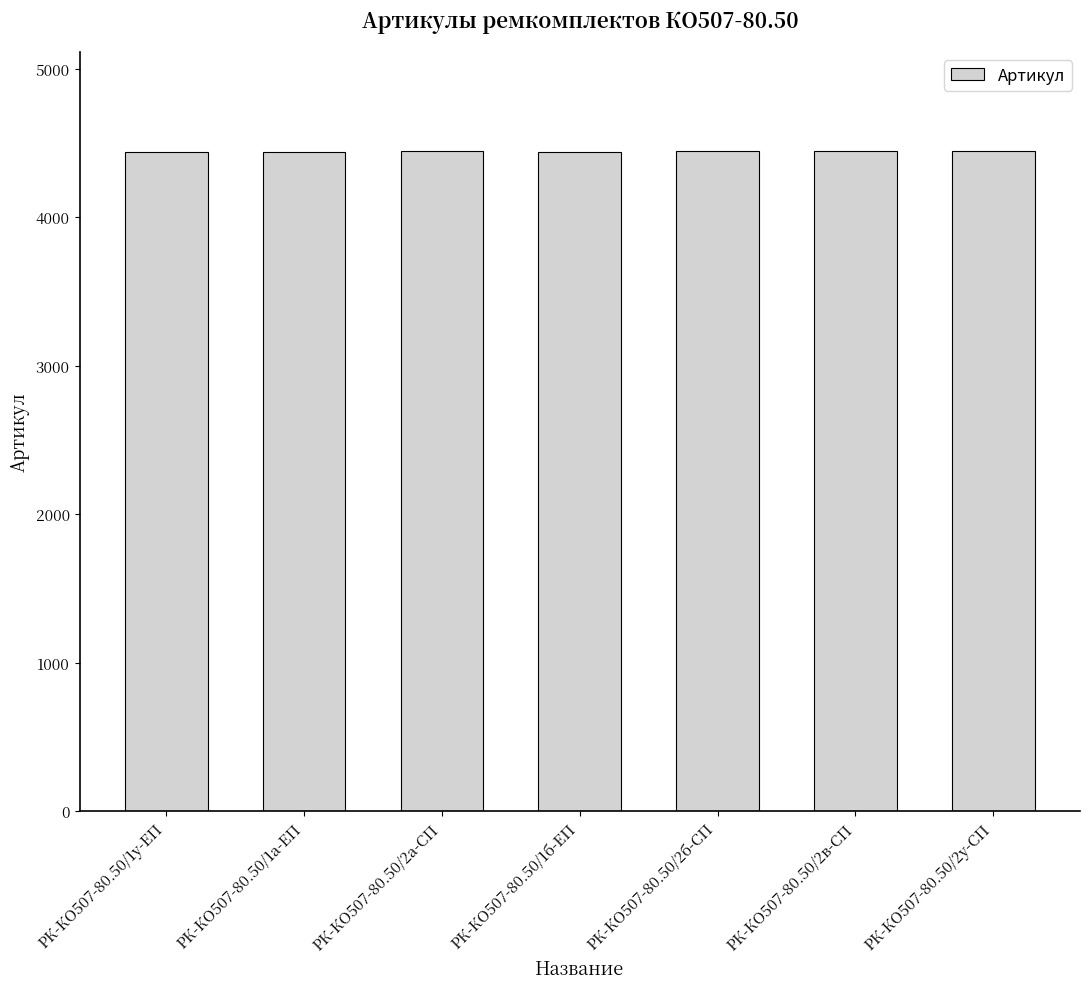

Count the number of data series in this chart.

1